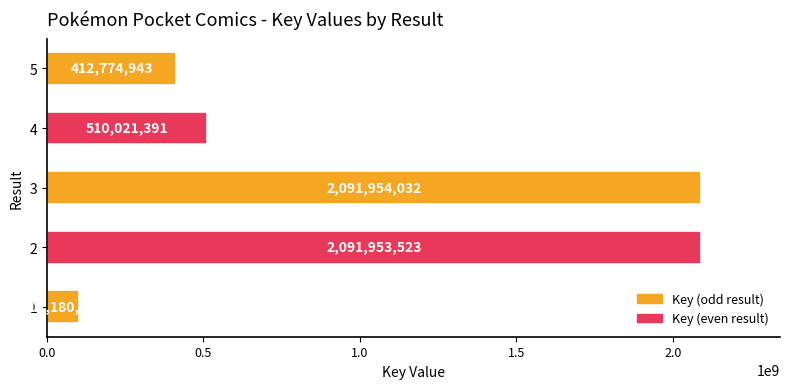

What is the smallest value displayed?

101180402